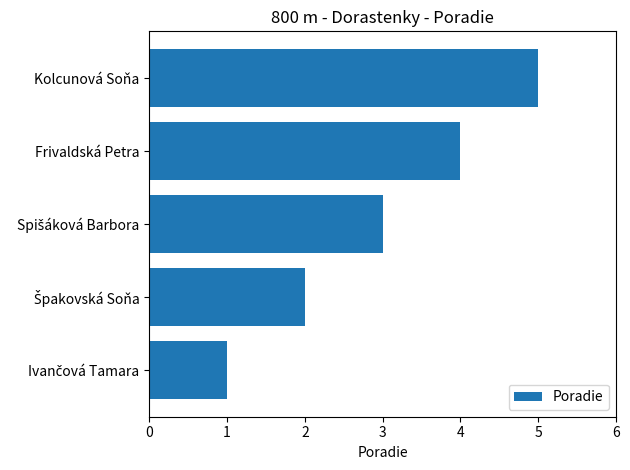

What is the maximum value shown in the chart?

5